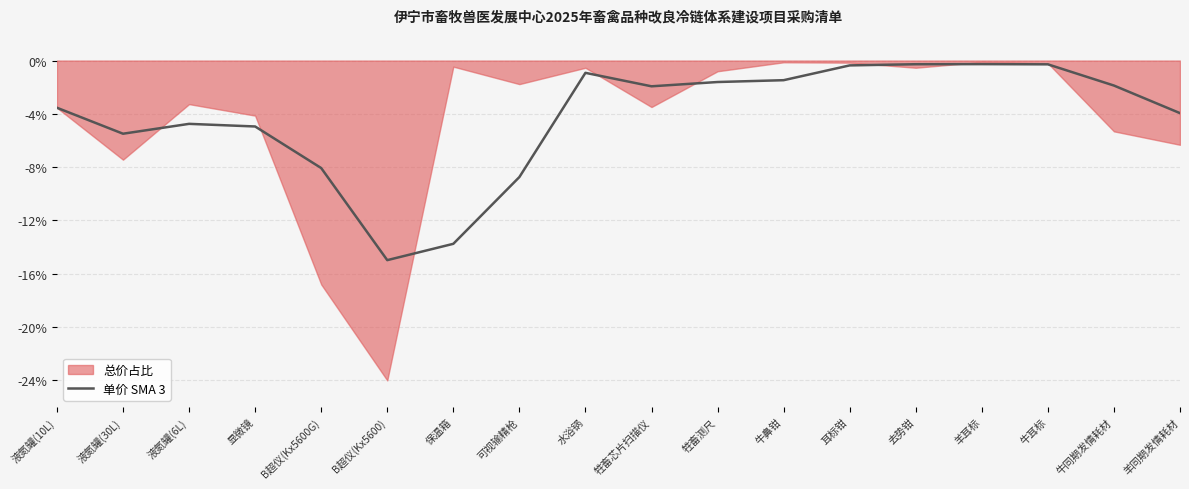

True or false: 单价 SMA 3 has a value of -5.1 at 可视输精枪.

False